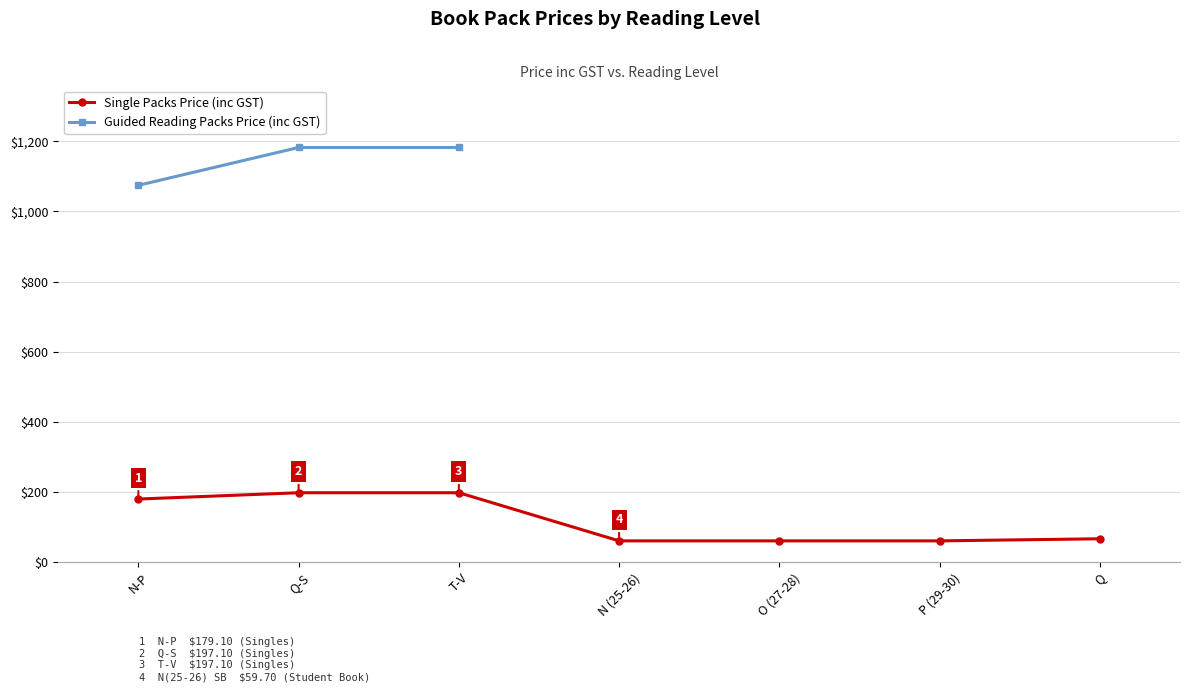

Rank the categories by Single Packs Price (inc GST) value from highest to lowest.

Q-S, T-V, N-P, Q, N (25-26), O (27-28), P (29-30)